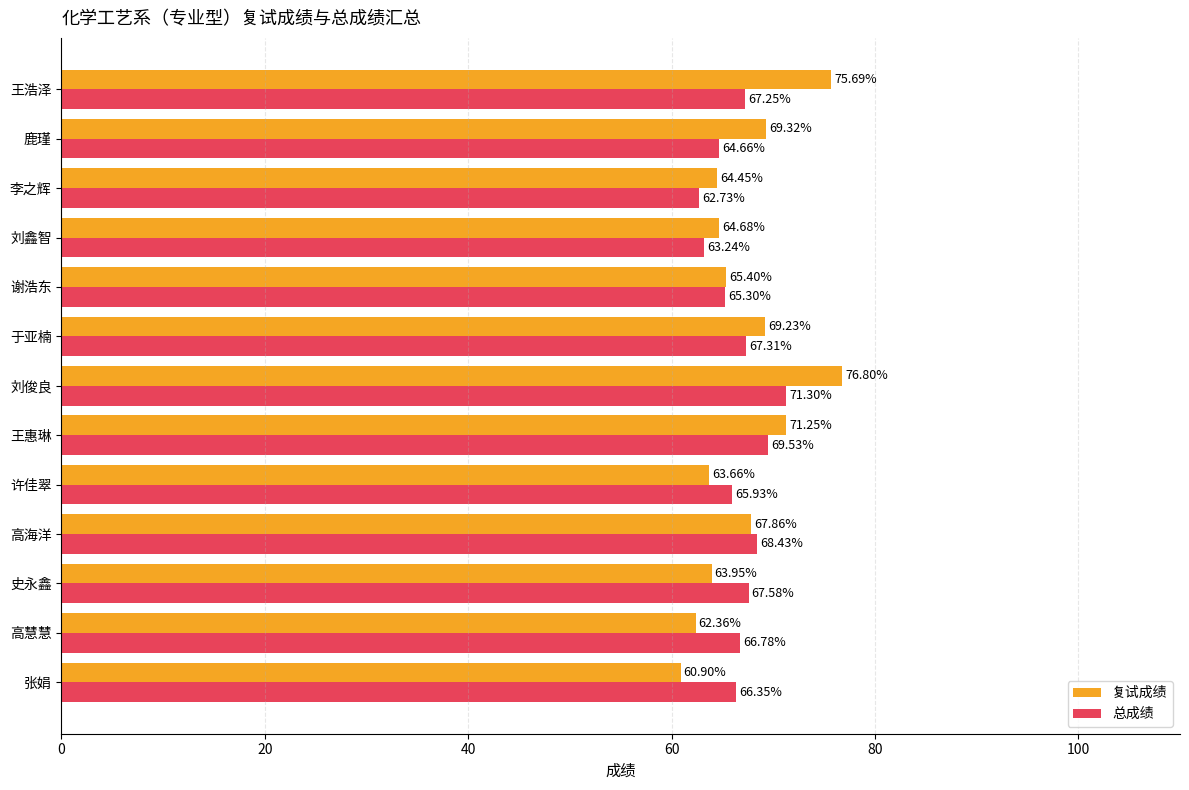

What is the sum of the 总成绩 values at 鹿瑾 and 刘鑫智?

127.9